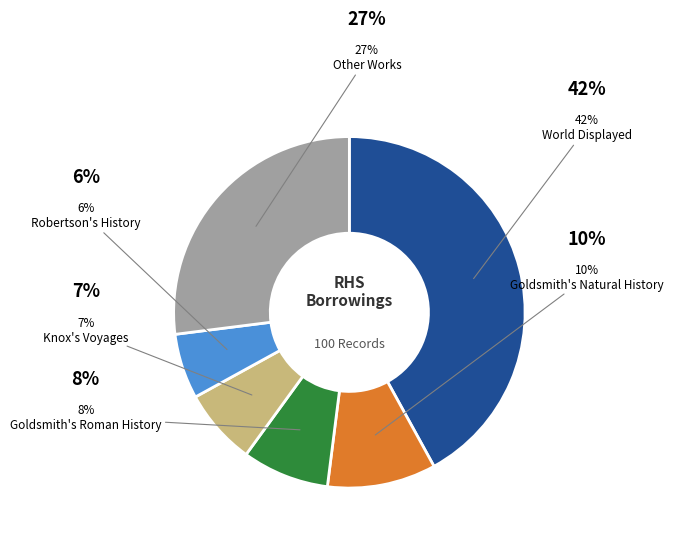

Does any single category account for the majority?

No